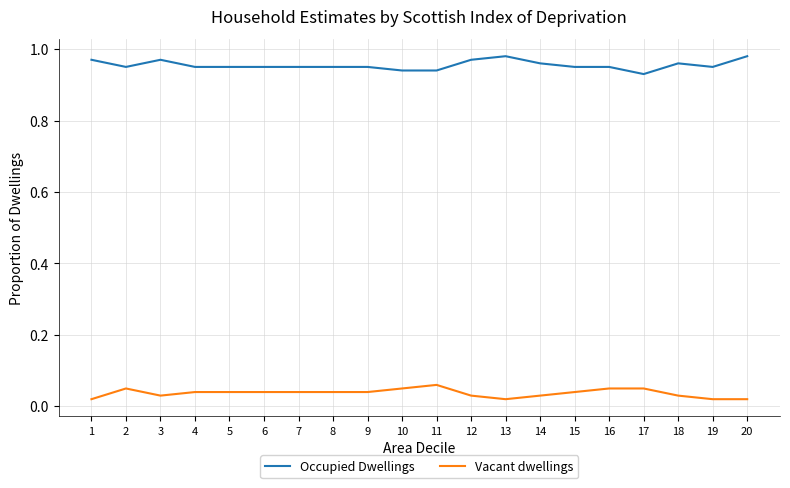

True or false: Vacant dwellings and Occupied Dwellings cross at least once.

False